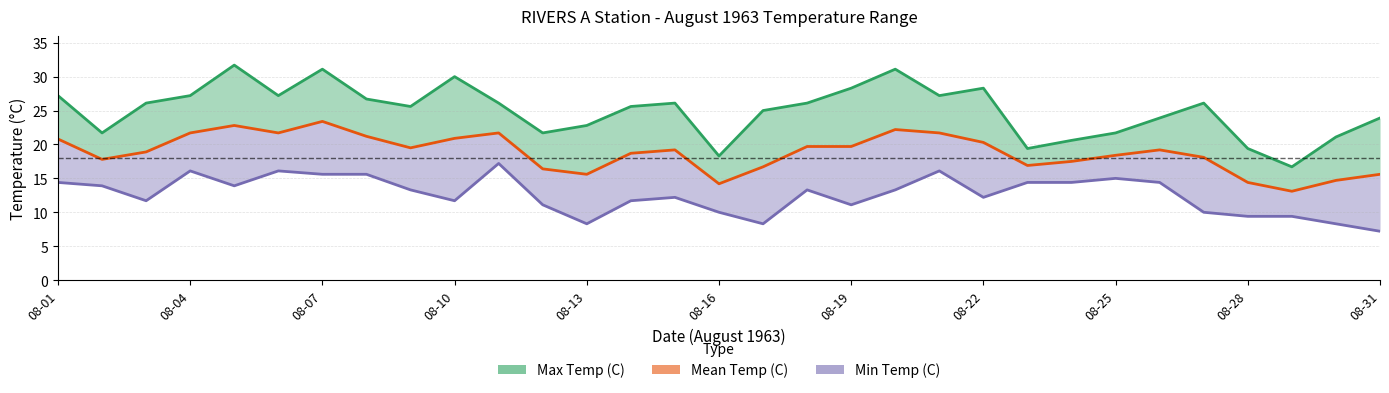

Which has a higher value, 25 or 08-01?

08-01